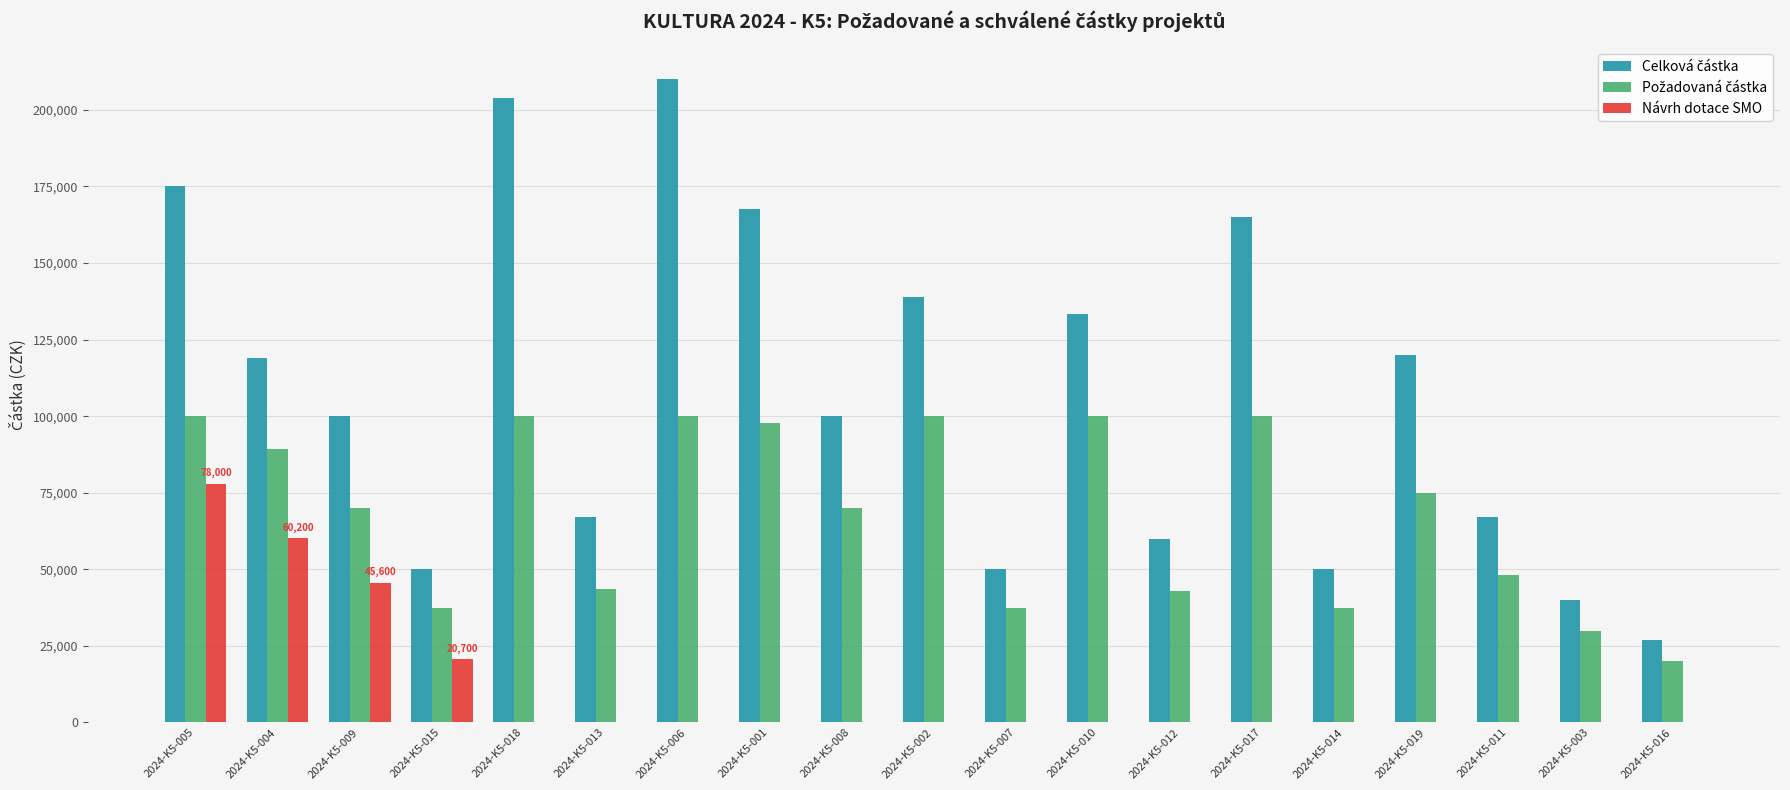

At which category is the sum across all series the highest?

2024-K5-005